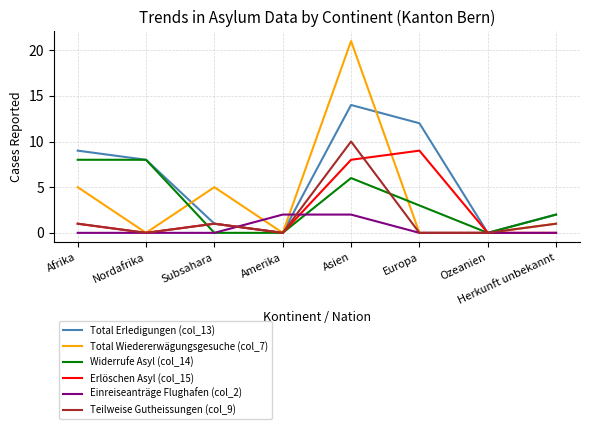

Which label corresponds to the largest value in the chart?

Asien